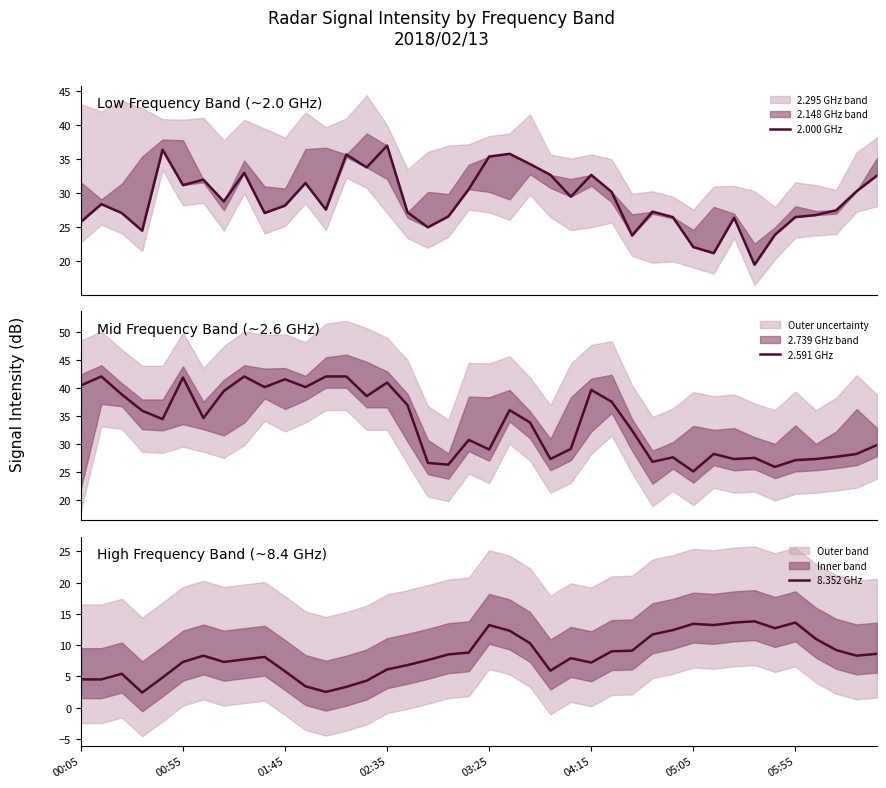

True or false: 8.352 GHz has more than 1 points higher than both neighbors.

True